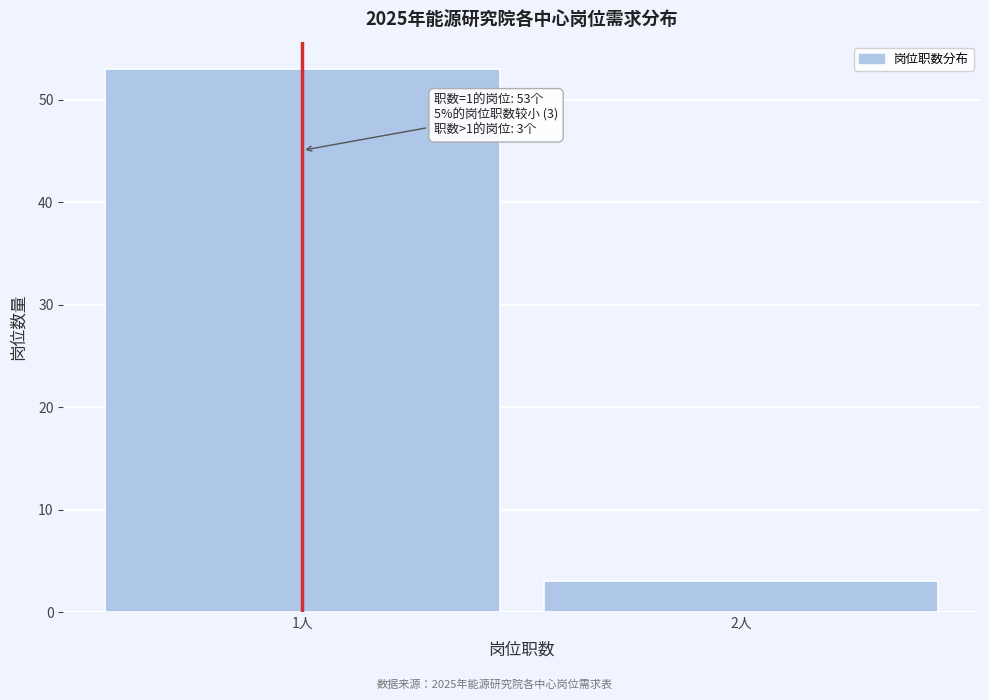

Reading left to right, list all the values displayed in this chart.

53	3